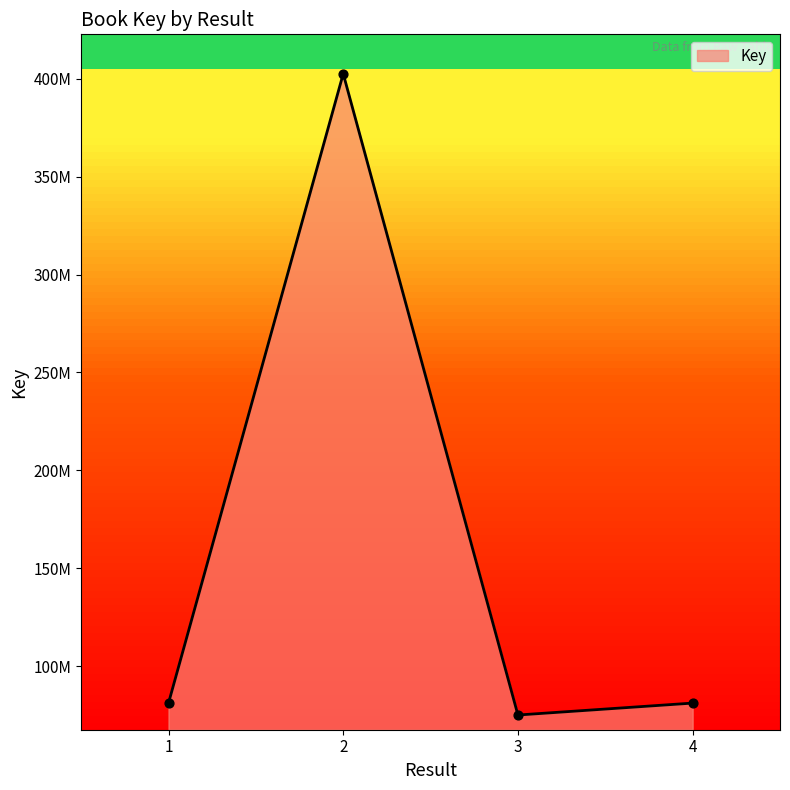

Between 3 and 4, which is larger?

4